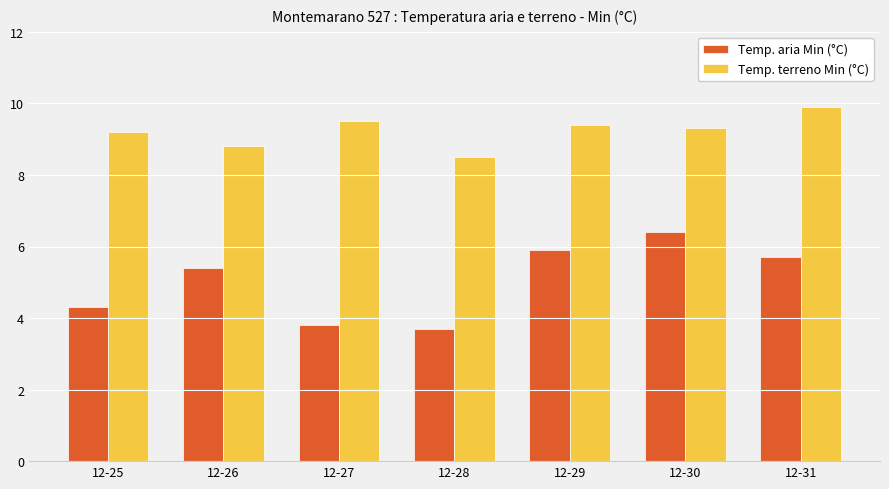

What is the difference between the maximum and minimum values in the Temp. aria Min (°C) series?

2.7